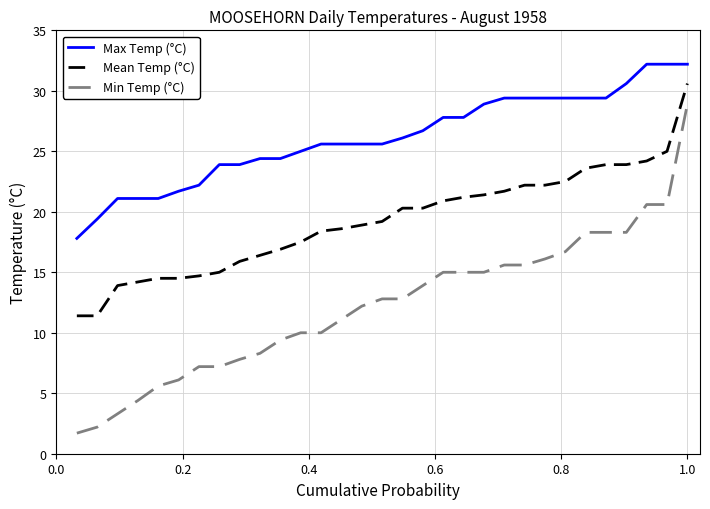

List the series in order of their overall mean, lowest first.

Min Temp (°C), Mean Temp (°C), Max Temp (°C)